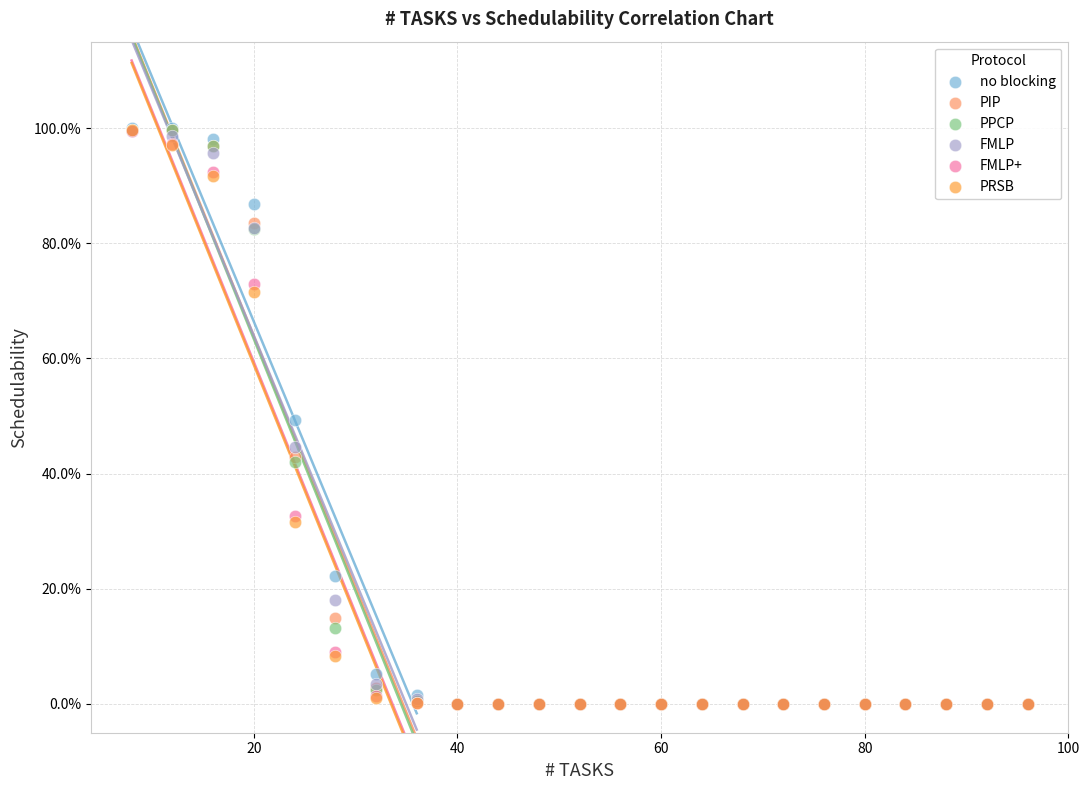

What are all the series names shown in the legend?

no blocking, PIP, PPCP, FMLP, FMLP+, PRSB